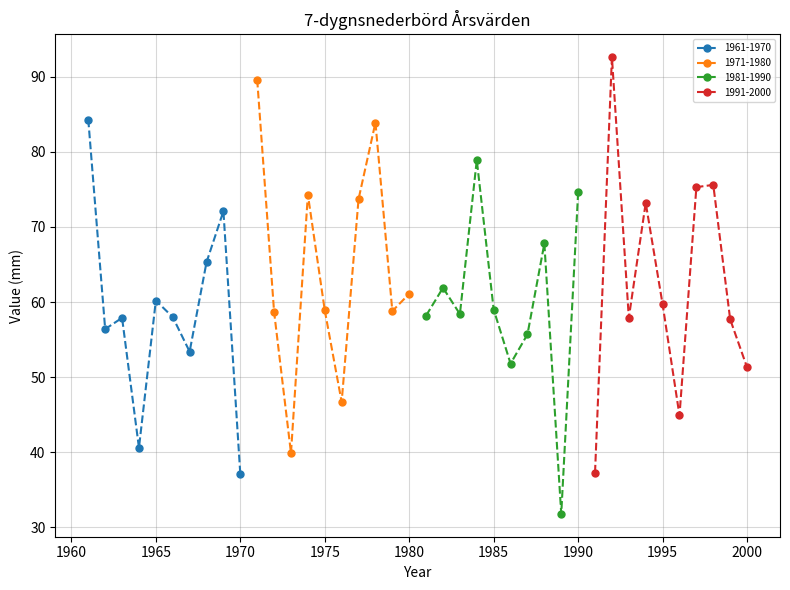

Where does the data first go above 58?

1961